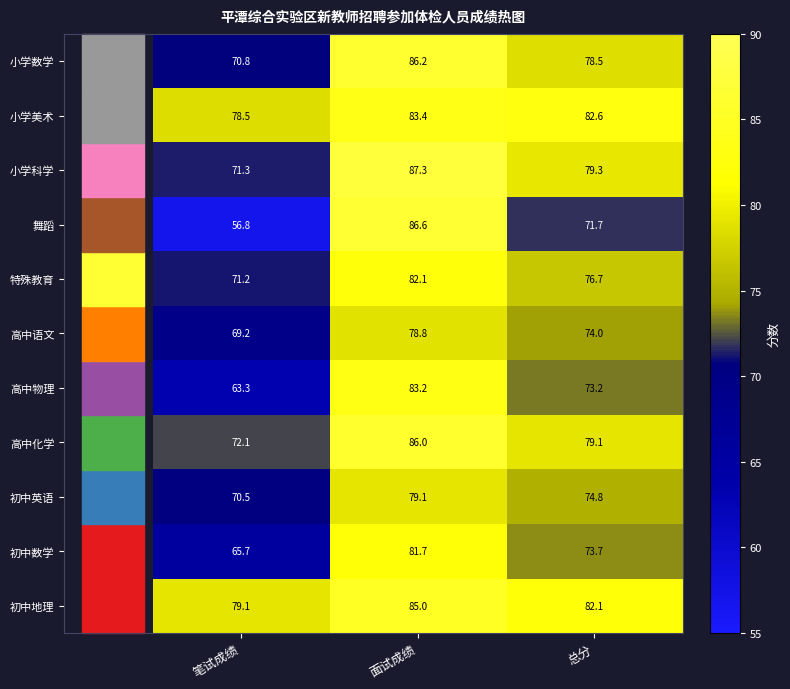

Which label corresponds to the largest value in the chart?

面试成绩